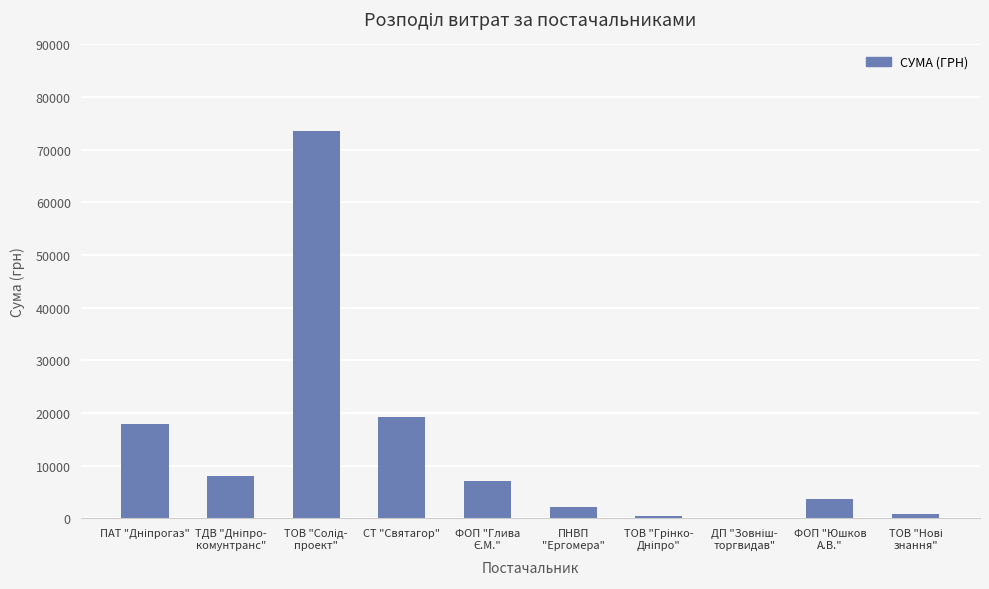

Is it true that the value at СТ "Святагор" is 19215.0?

True